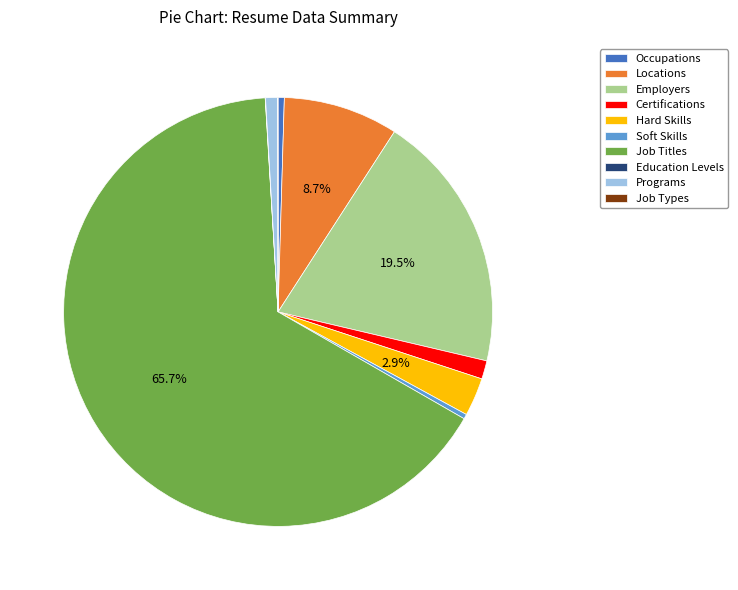

Does any single category account for the majority?

Yes